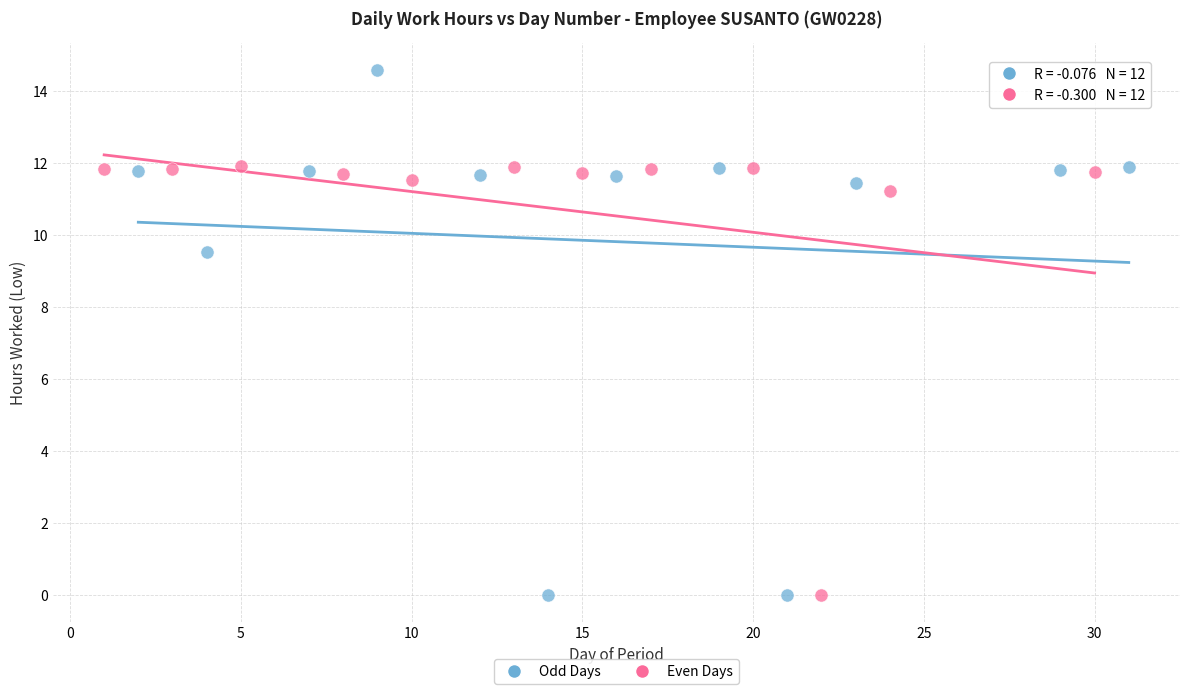

Which series has the largest Y range (max minus min)?

Odd Days